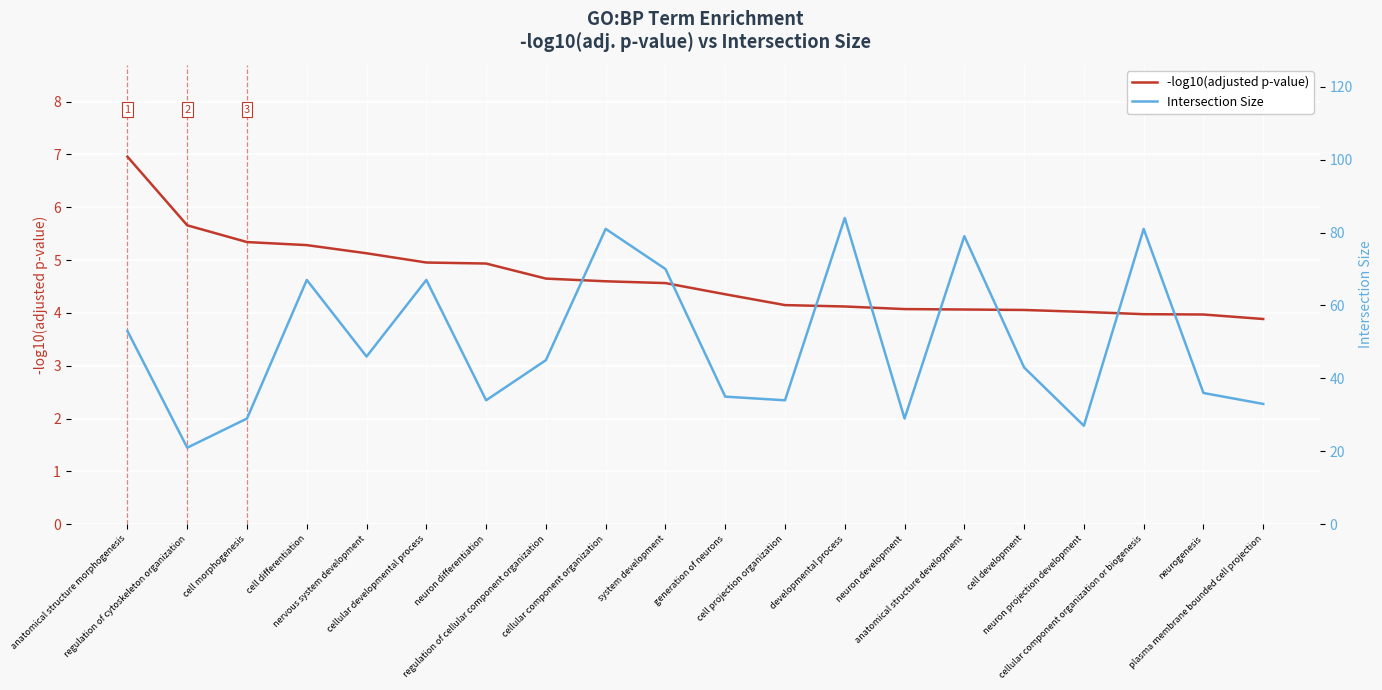

What is the average value of the Intersection Size series?

49.7